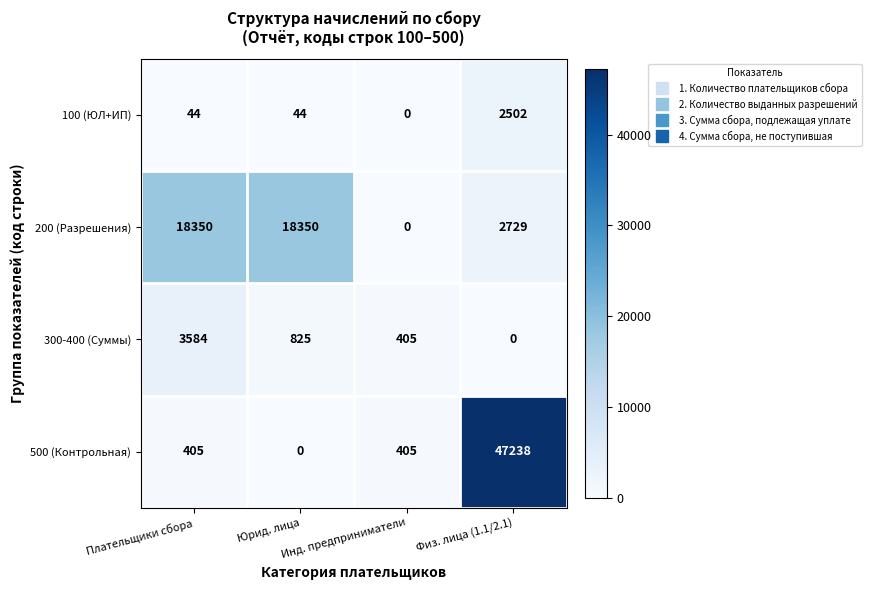

What is the total value across all series at Инд. предприниматели?

810